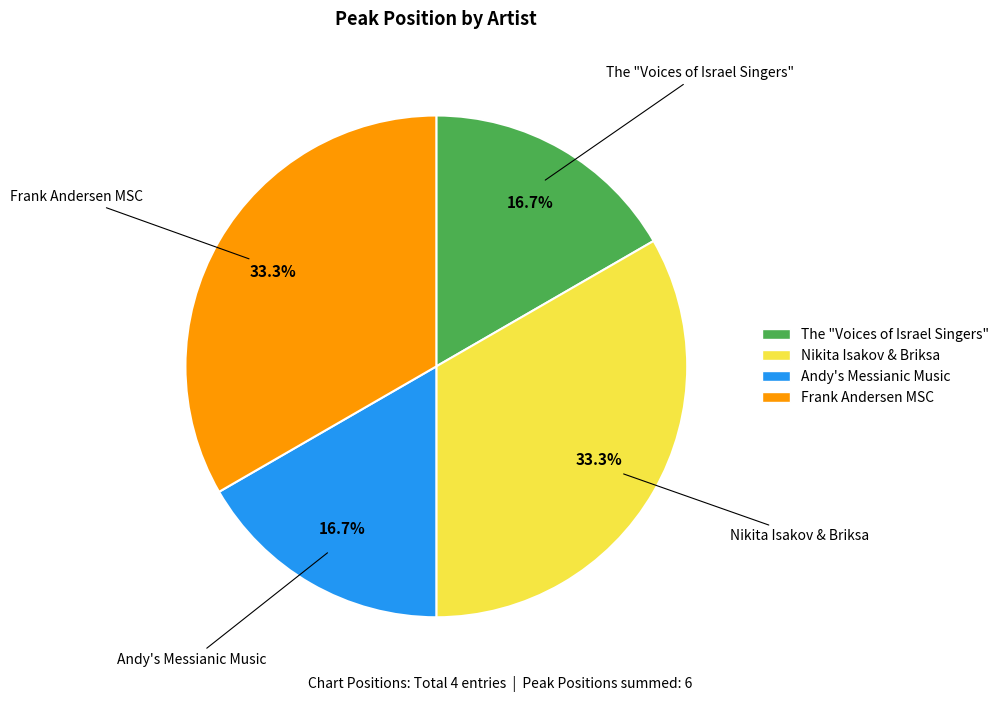

Is it true that Frank Andersen MSC is 33% of the pie?

True